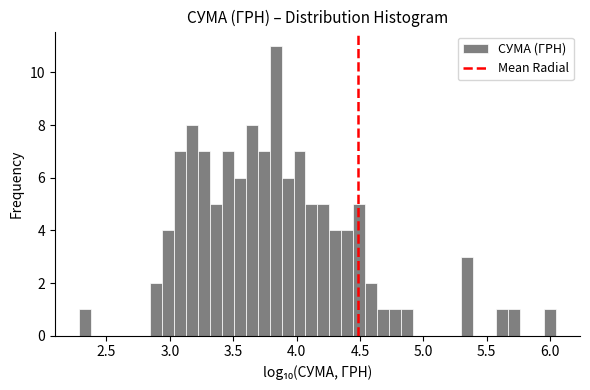

Read against the x-axis, roughly where is the centre of the tallest bar?

3.85